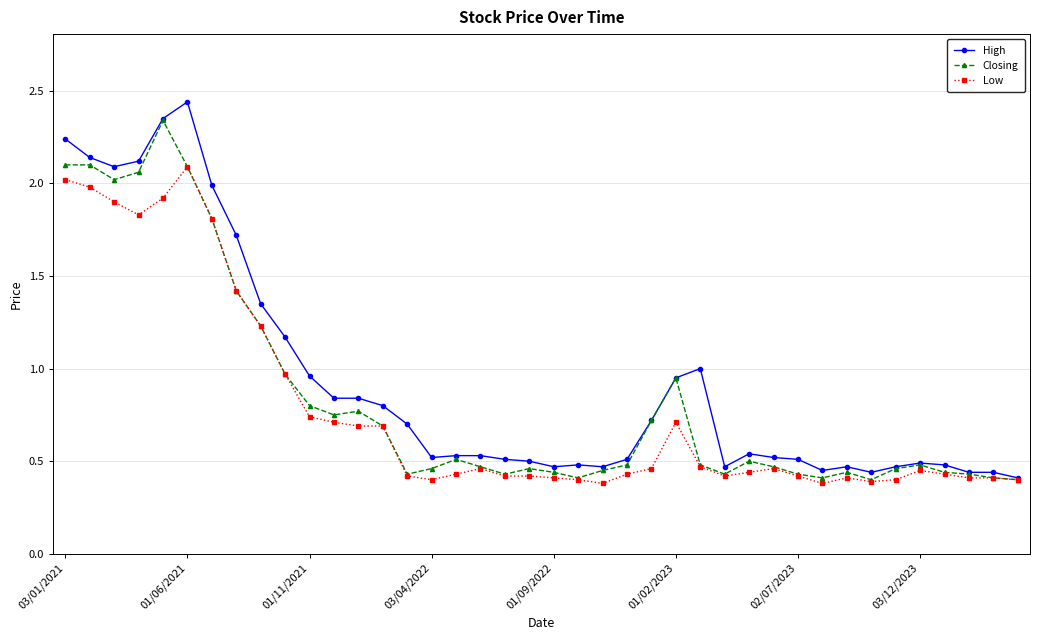

Which series has the widest spread of values?

High